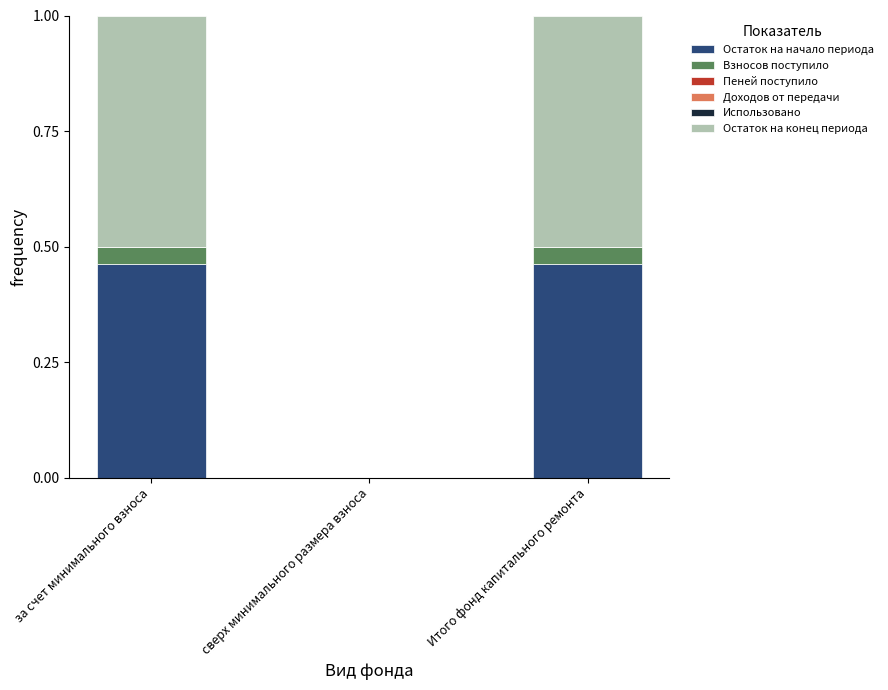

Are the bars horizontal?

No